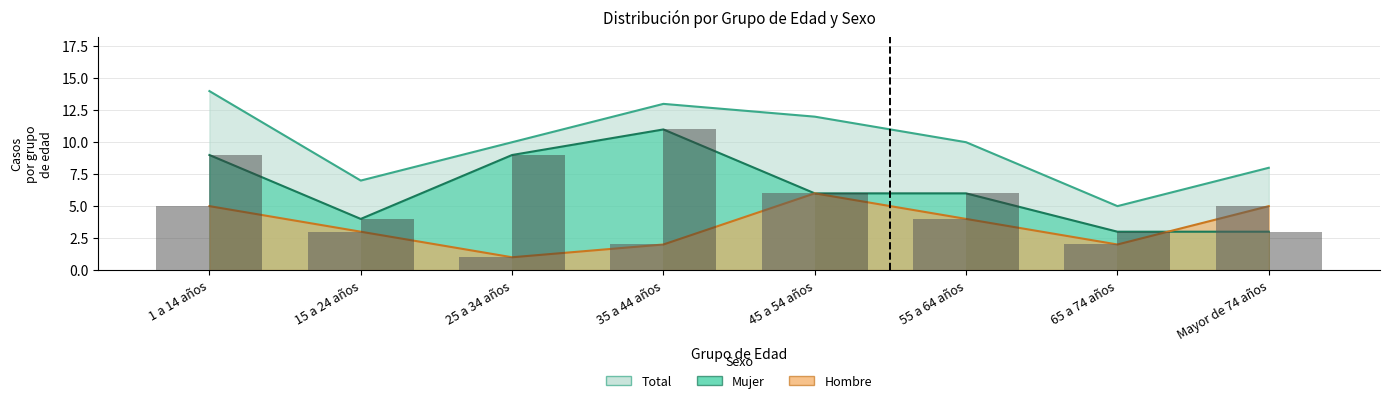

Which series has the largest range (max minus min)?

Total